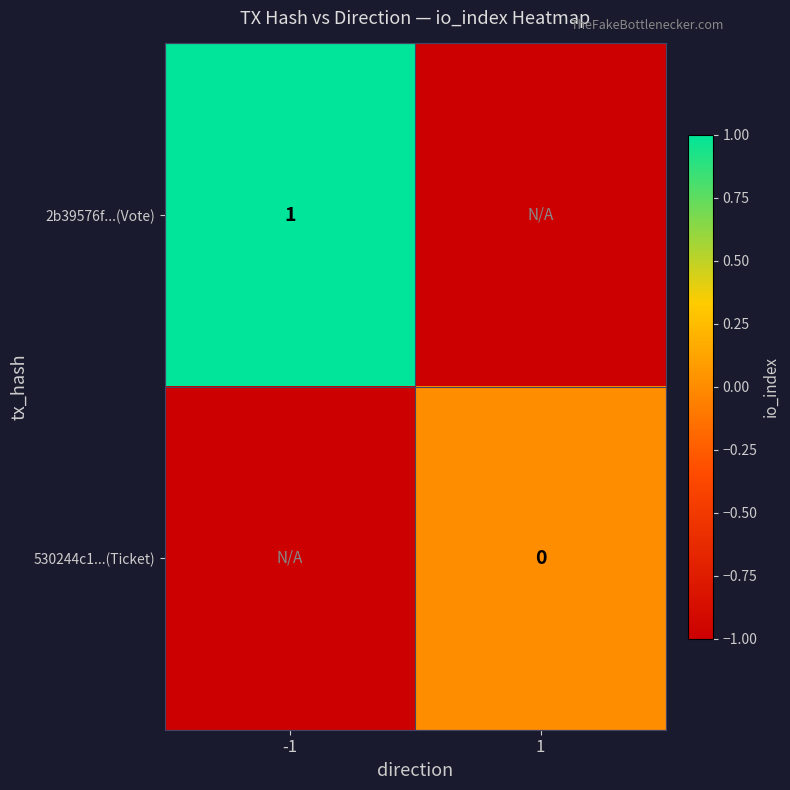

Is the value of 530244c1...(Ticket) at 1 greater than the value of 2b39576f...(Vote) at -1?

No